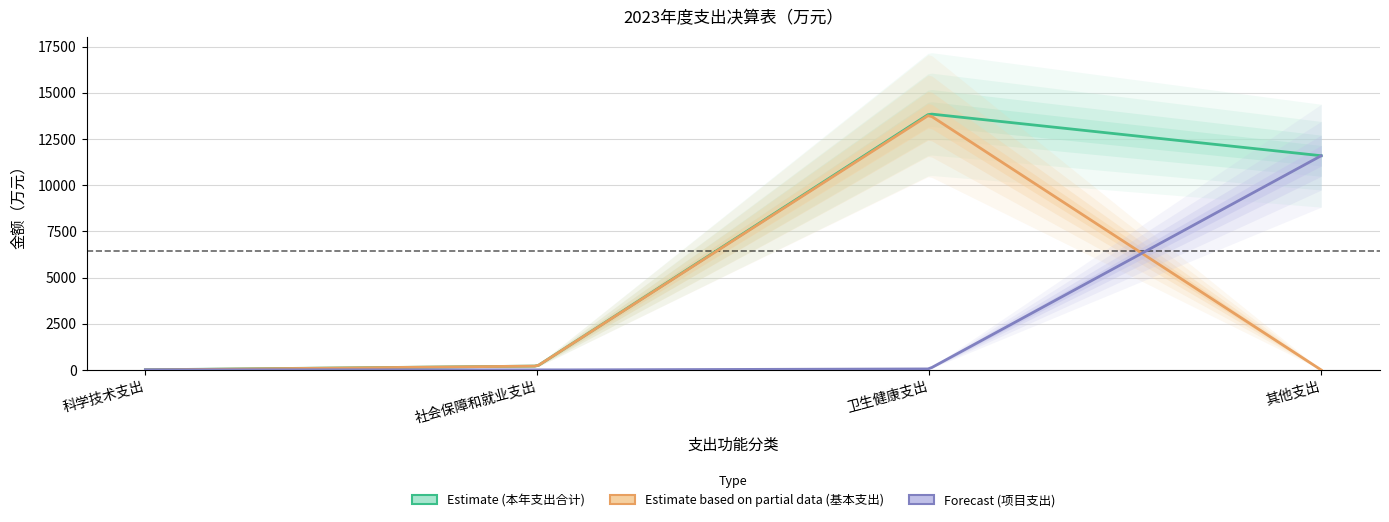

At how many categories does at least one series exceed 11554?

2